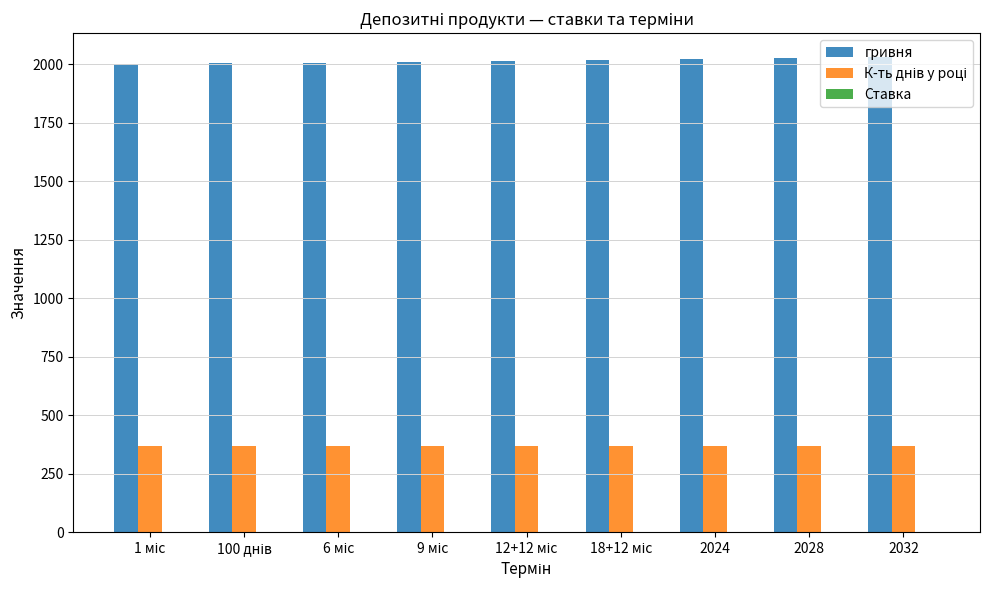

What is the maximum value shown in the chart?

2032.0